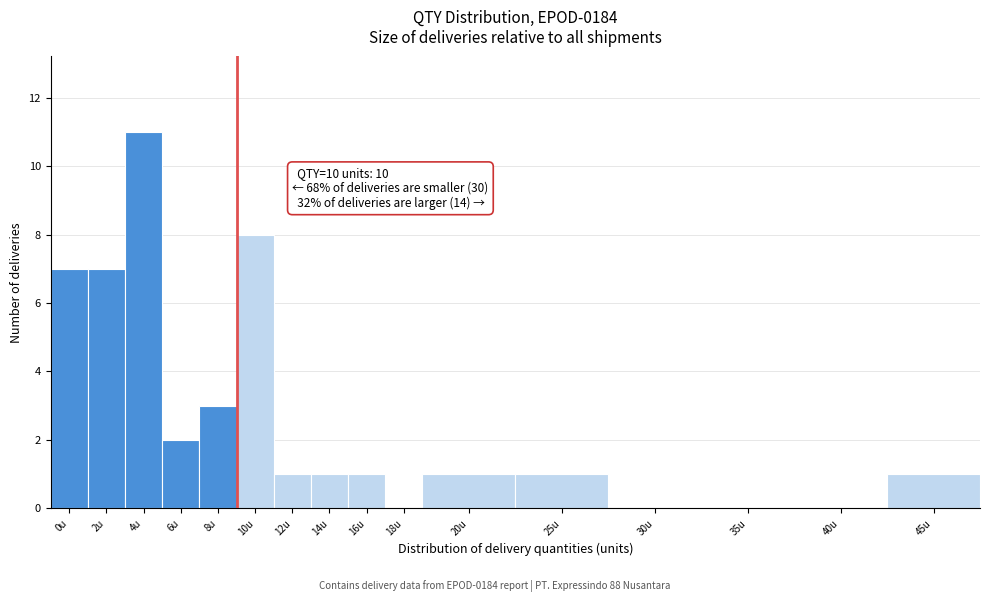

Reading left to right, list all the values displayed in this chart.

0u=7	2u=7	4u=11	6u=2	8u=3	10u=8	12u=1	14u=1	16u=1	18u=0	20u=1	25u=1	30u=0	35u=0	40u=0	45u=1